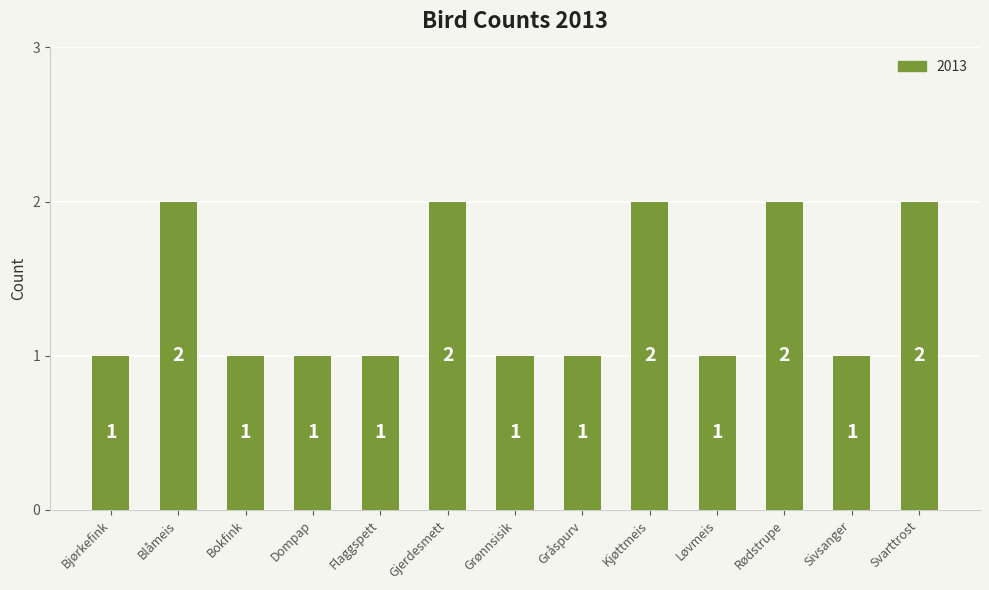

How many bars are there in total?

13